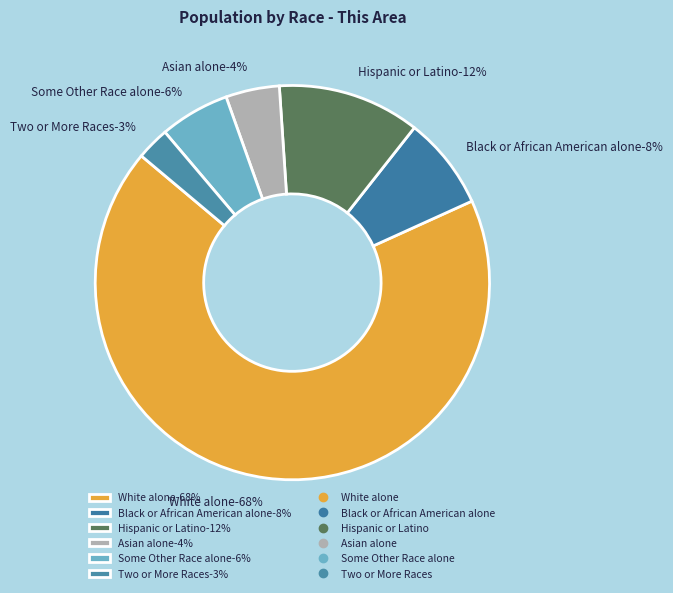

What percentage is the Hispanic or Latino-13% slice, to the nearest percent?

12%